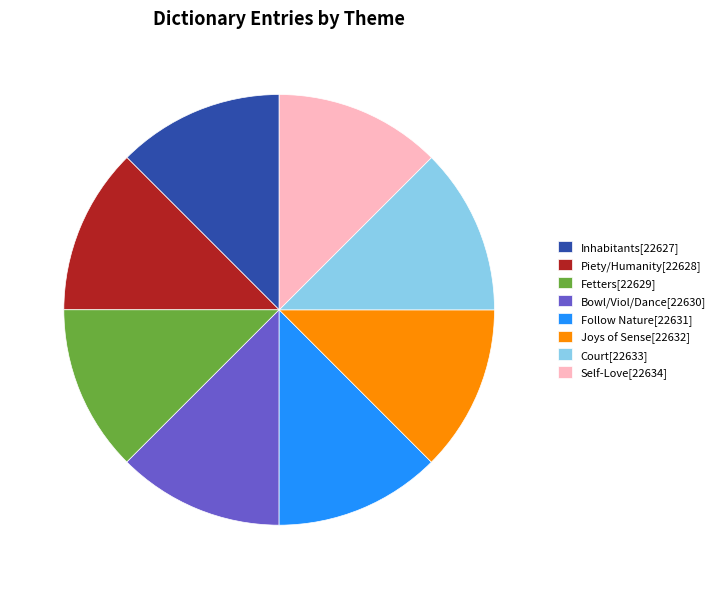

How many segments does this pie chart have?

8